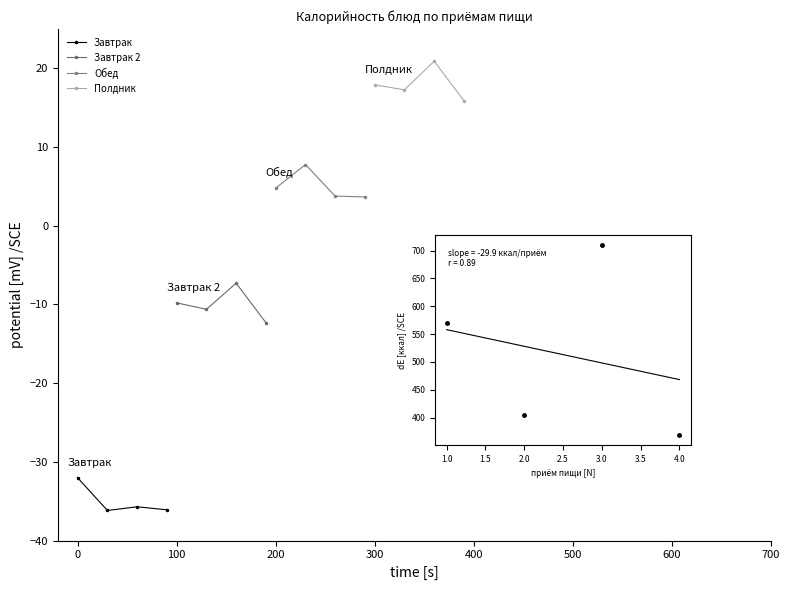

Reading left to right, list all the values displayed in this chart.

Завтрак: -32.0	-36.2	-35.7	-36.1
Завтрак 2: -9.8	-10.6	-7.3	-12.3
Обед: 4.8	7.8	3.8	3.7
Полдник: 17.9	17.3	20.9	15.9